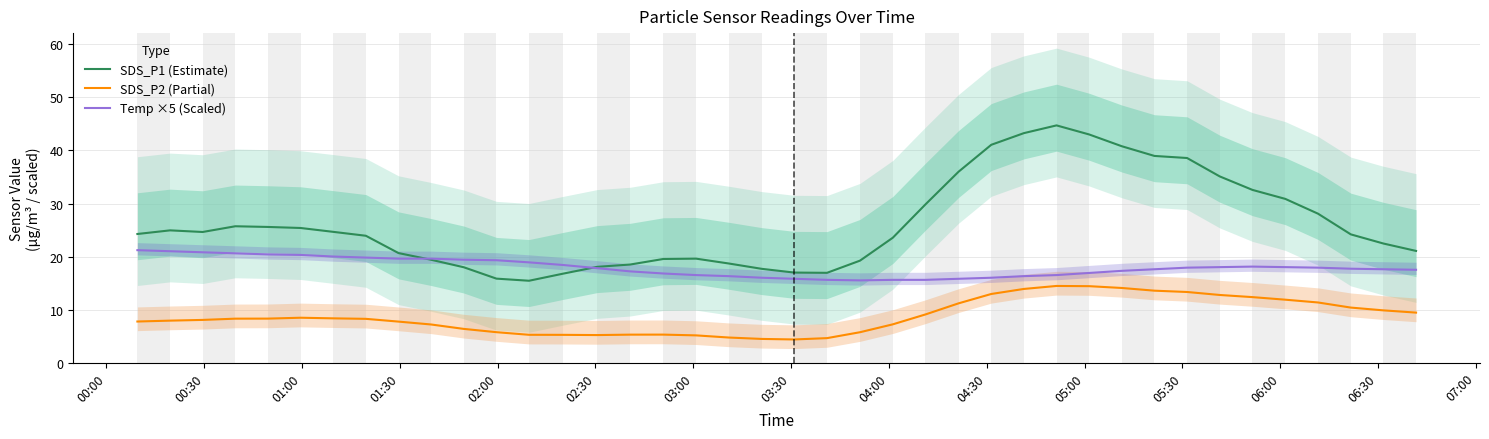

What is the smallest value displayed?

4.4